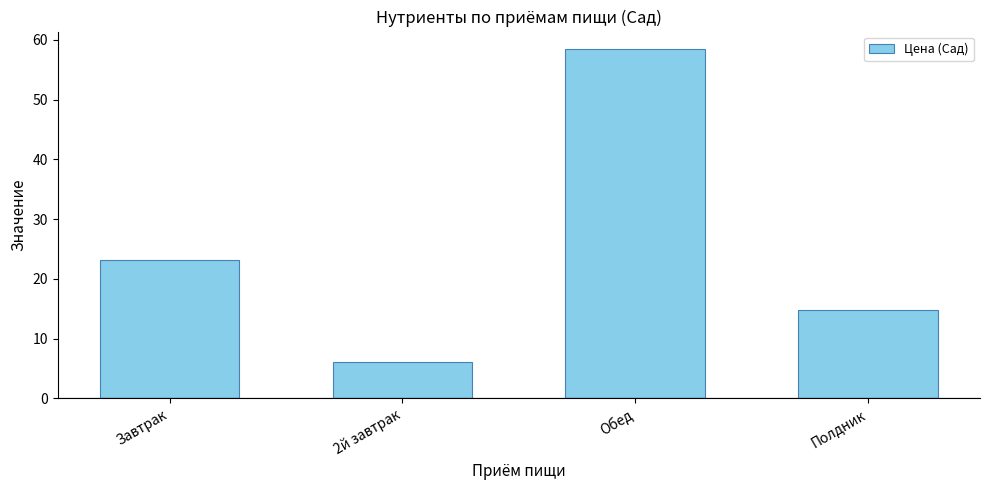

The chart shows a value of 91.1 at Обед. True or false?

False